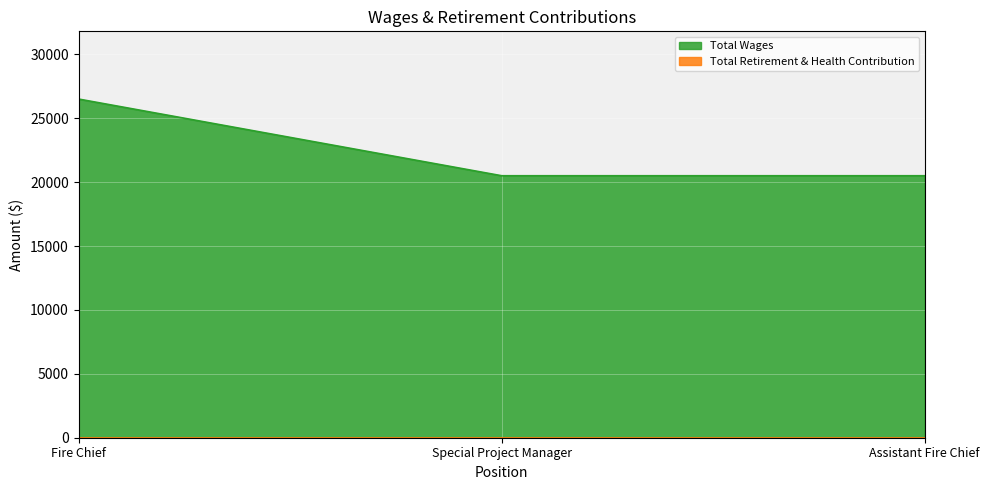

What is the label of the 1st point from the right?

Assistant Fire Chief